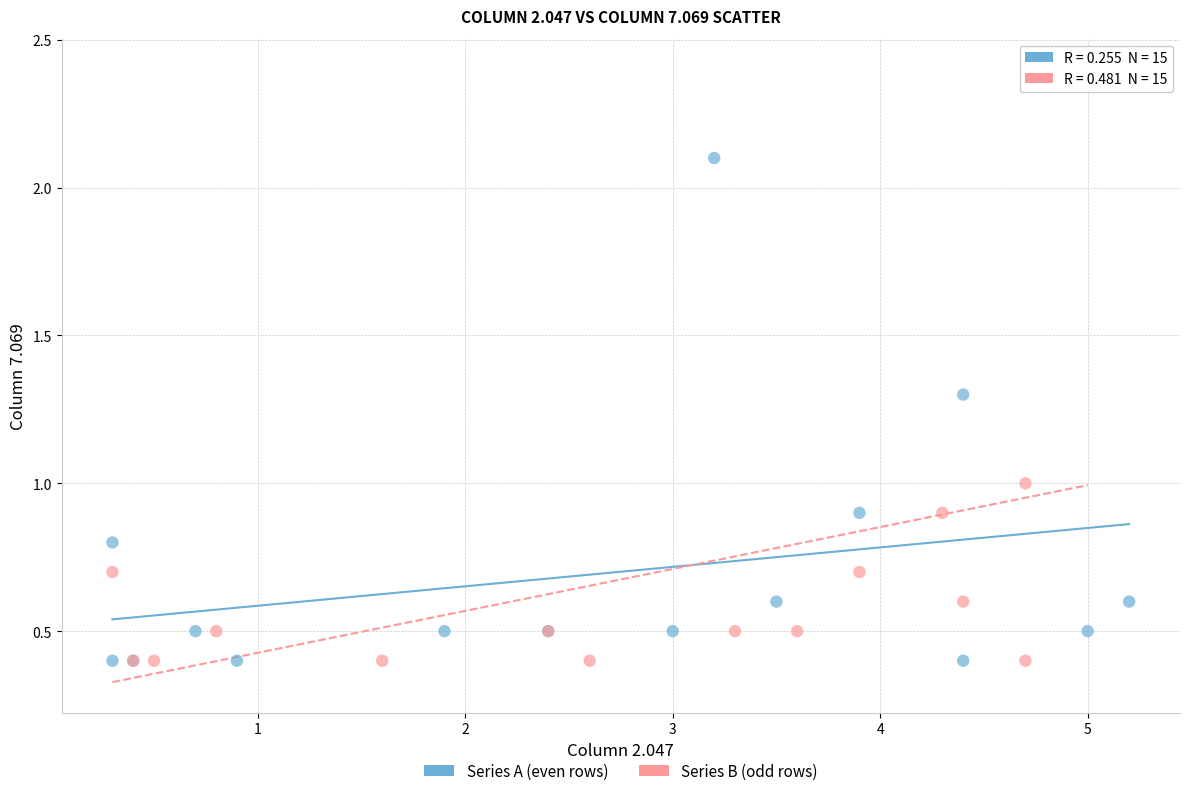

What are all the series names shown in the legend?

Series A (even rows), Series B (odd rows)